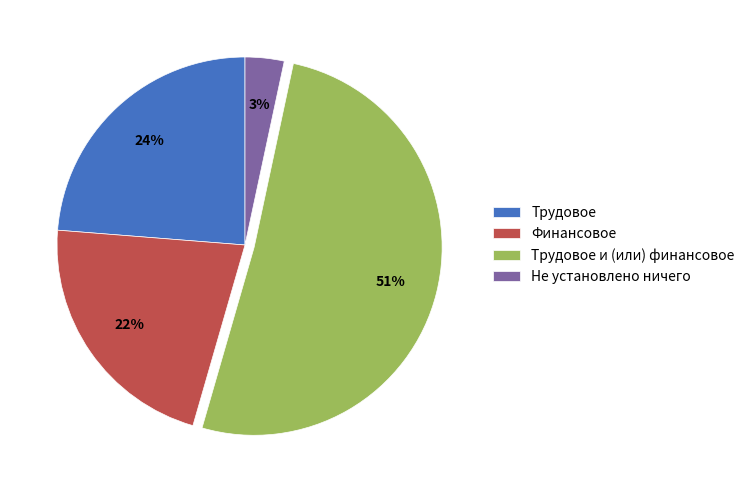

To the nearest percent, what portion does Трудовое represent?

24%